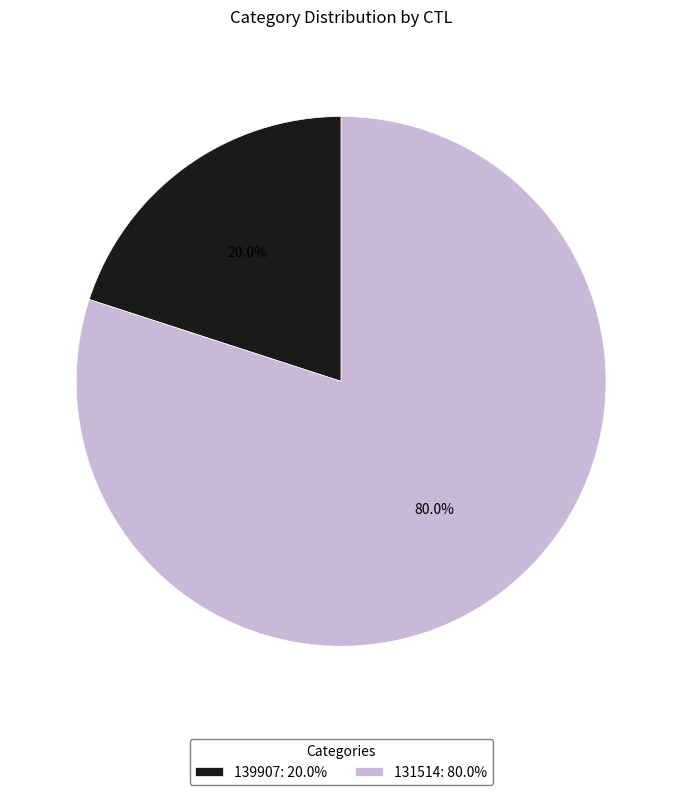

Which category has the biggest portion of the pie?

131514